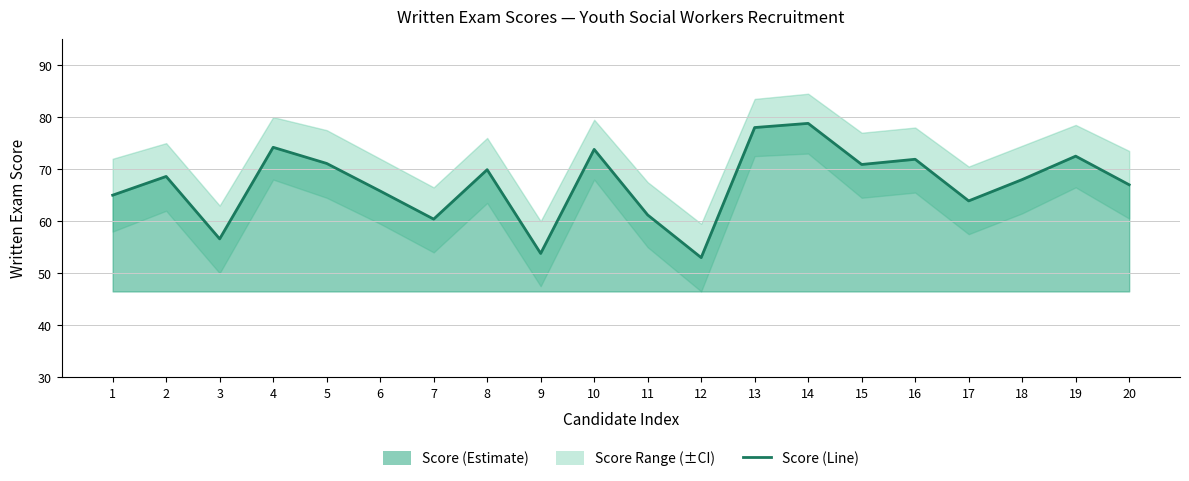

How many interior local peaks (higher than both neighbors) does the data have?

7